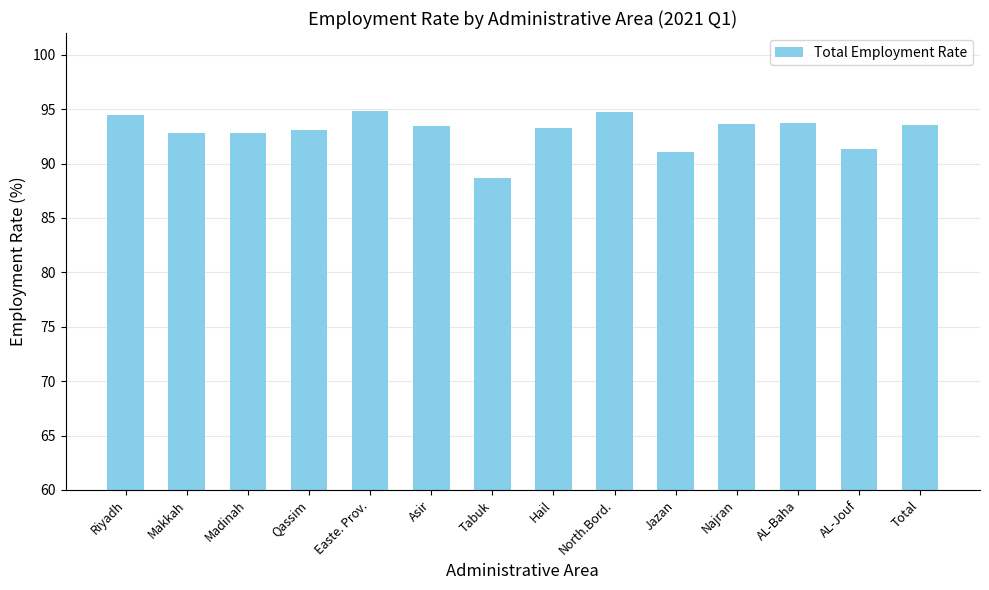

How many bars are there in total?

14